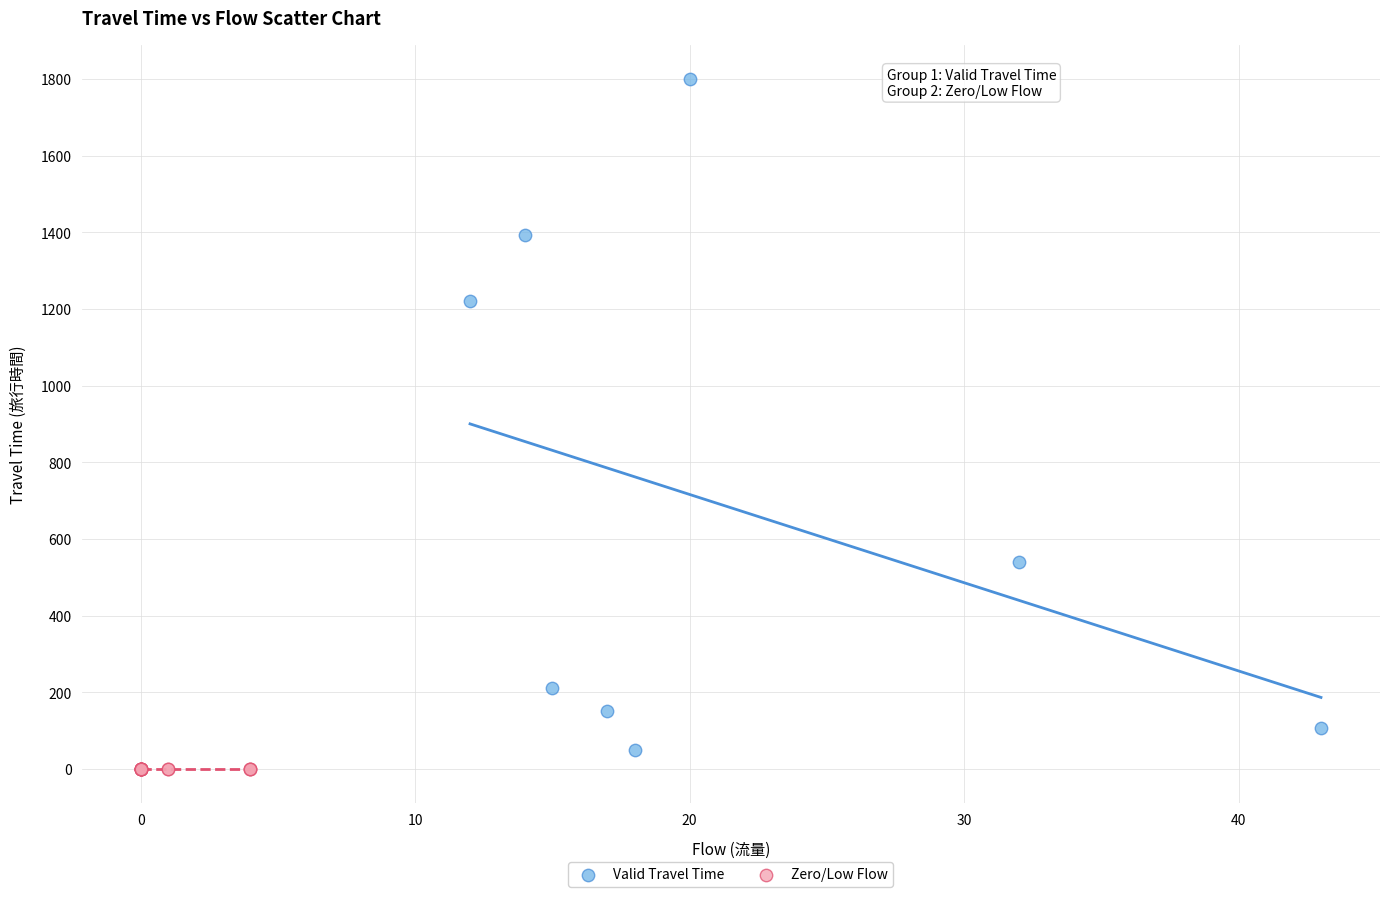

Which series contains the highest Y value?

Valid Travel Time